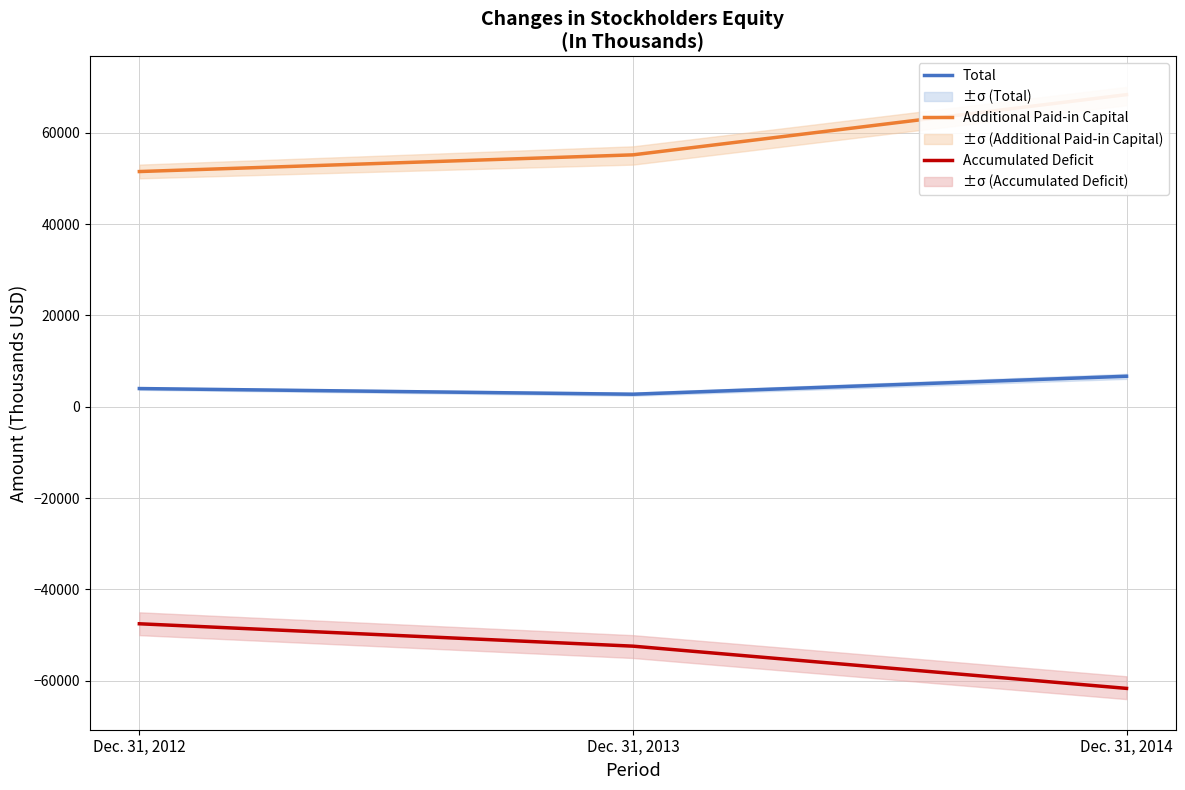

Does the chart display data point markers on the line(s)?

No